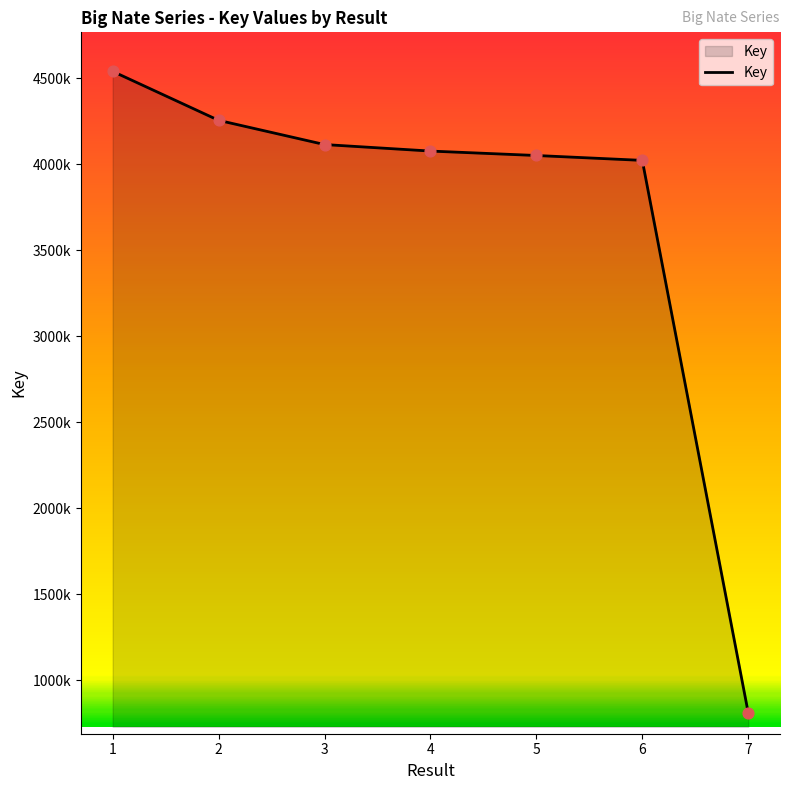

Between 2 and 1, which is larger?

1